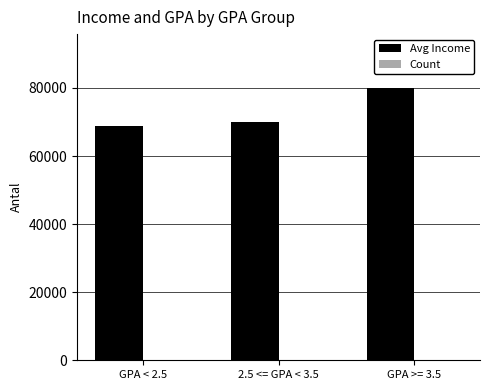

What is the highest value of the Avg Income series?

79852